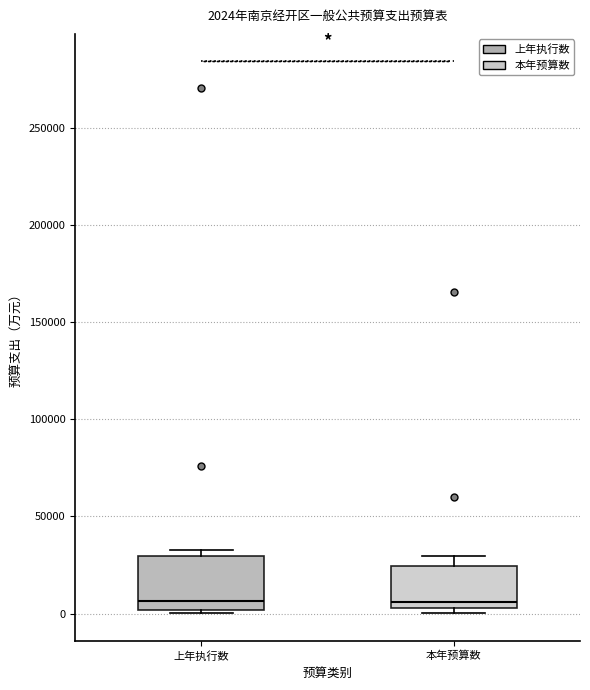

Which box is the tallest, from its lower edge to its upper edge?

上年执行数